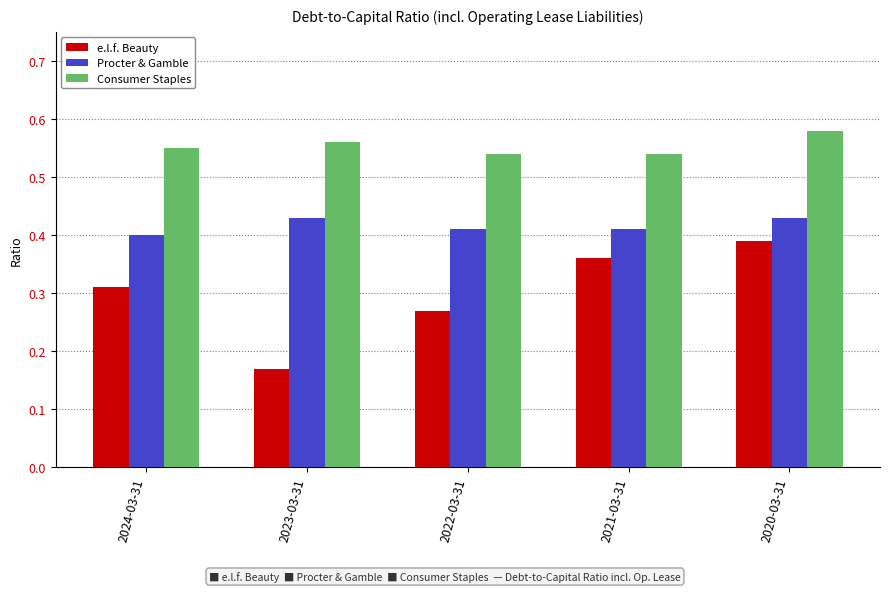

Where is Procter & Gamble nearest to the value 0?

2024-03-31